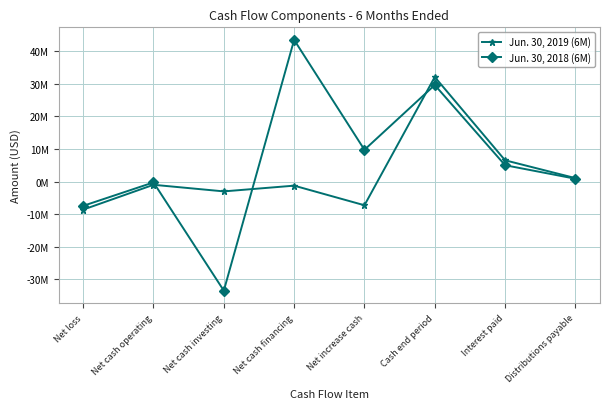

What is the total value across all series at Net increase cash?

2474729